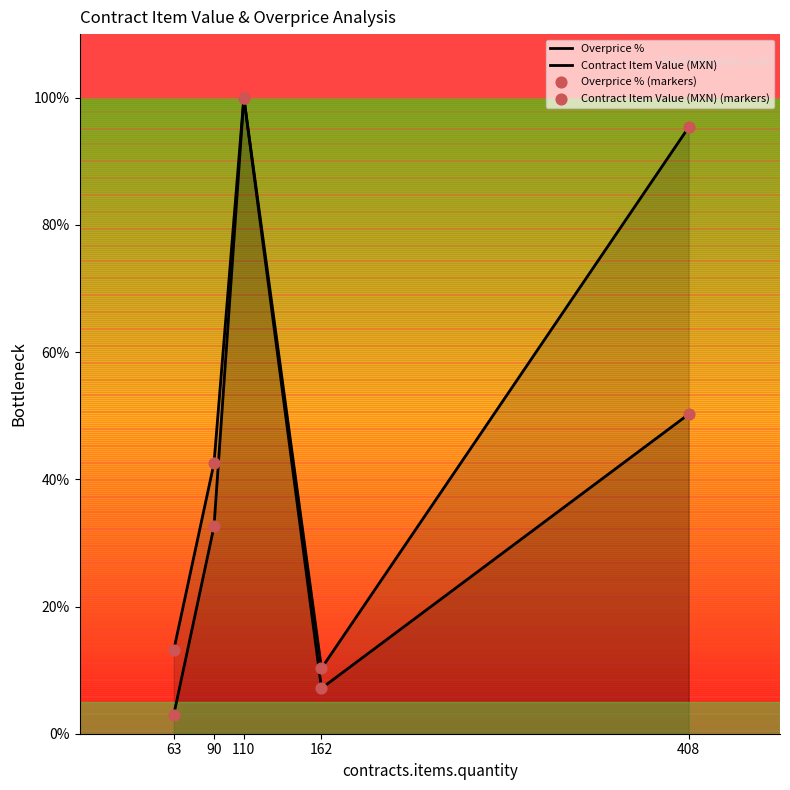

Which series has the largest total across all categories?

Contract Item Value (MXN)